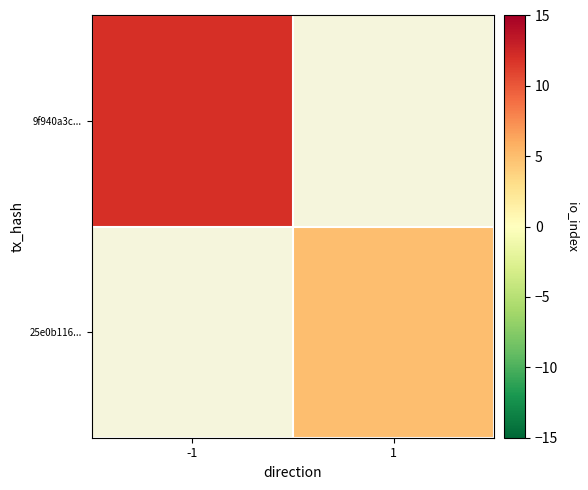

Which category has the lowest value across all series?

1